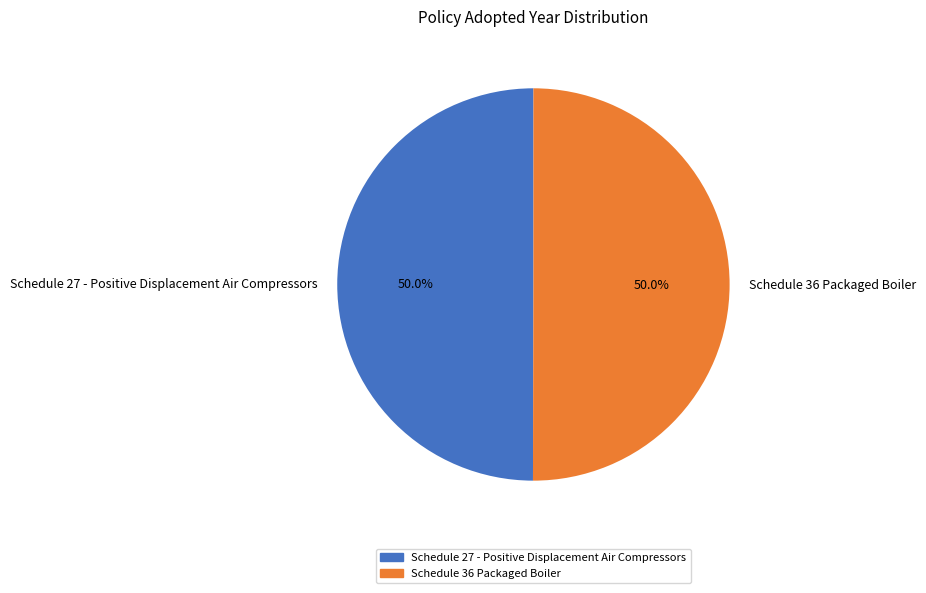

Approximately how many times larger is the value at Schedule 36 Packaged Boiler compared to Schedule 27 - Positive Displacement Air Compressors?

1.0